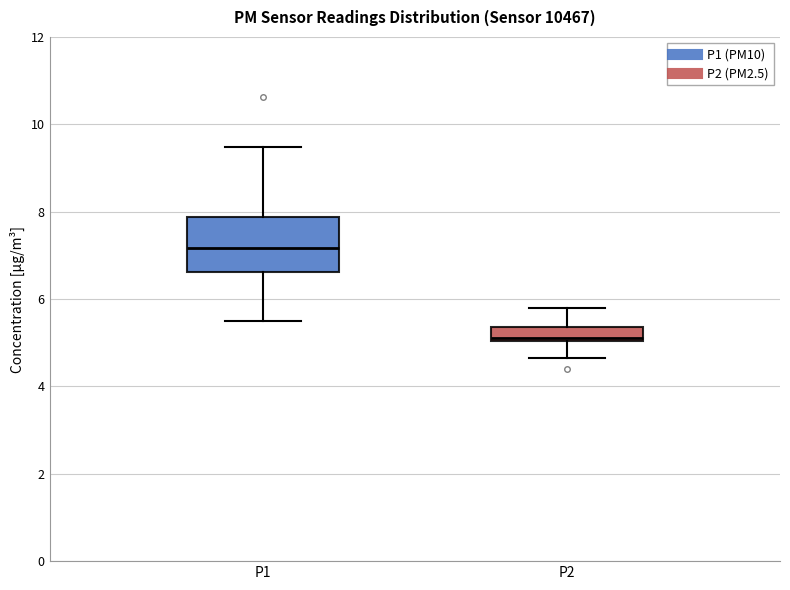

Reading left to right, read every box against the y-axis: the position of its median line, the range the box covers, and the ends of its whiskers. The values are not printed on the chart, so give them approximately, as read against the axis.

P1: median 7.2, box 6.6 to 7.8, whiskers 5.6 to 9.4
P2: median 5.2, box 5.0 to 5.4, whiskers 4.6 to 5.8